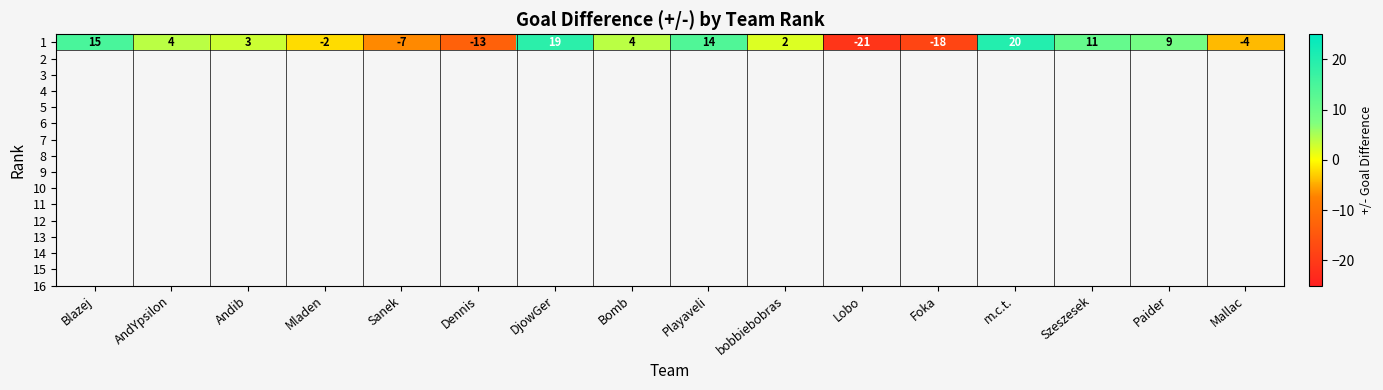

Which label corresponds to the smallest value in the chart?

Lobo